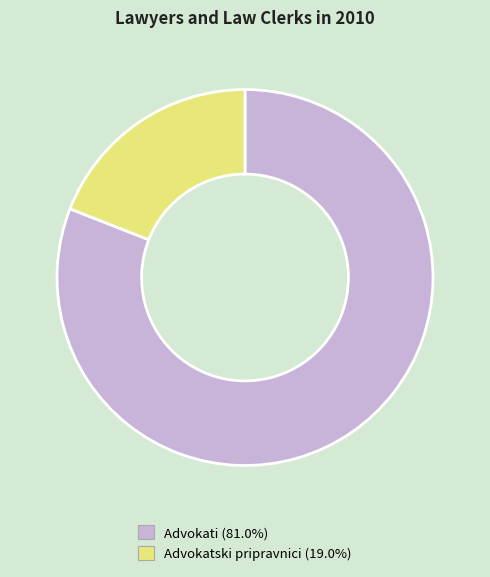

Combined, do Advokatski pripravnici and Advokati account for over 50%?

Yes